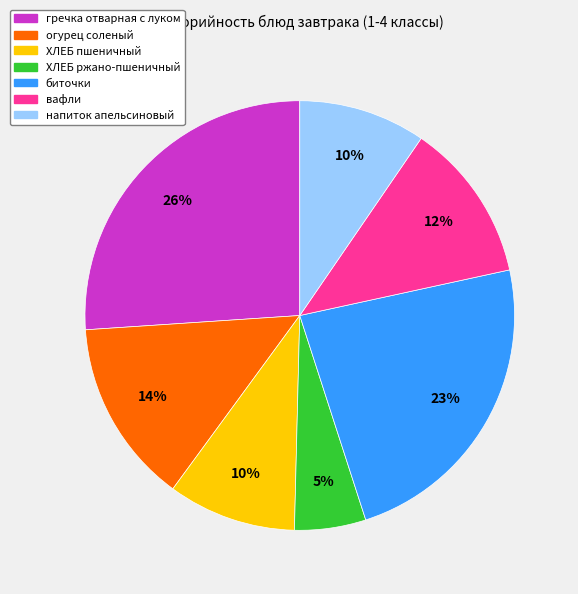

True or false: ХЛЕБ пшеничный accounts for 10% of the total.

True